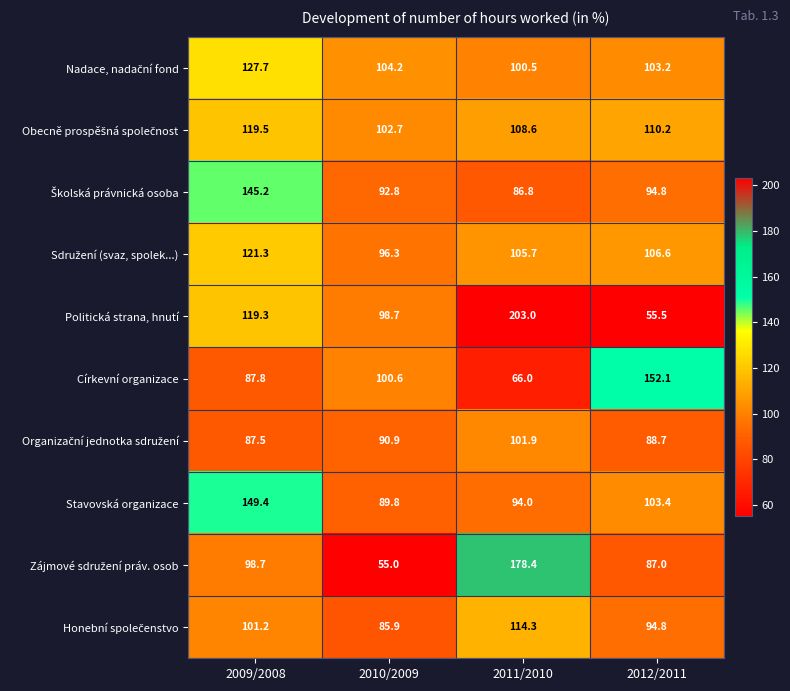

True or false: Politická strana, hnutí has a value of 274.4 at 2011/2010.

False